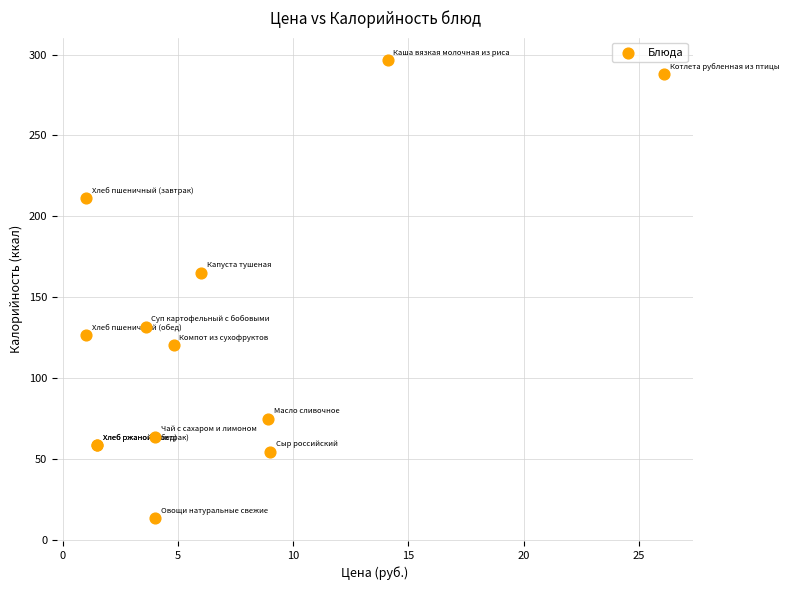

What Y value in the scatter plot is closest to 154?

165.2